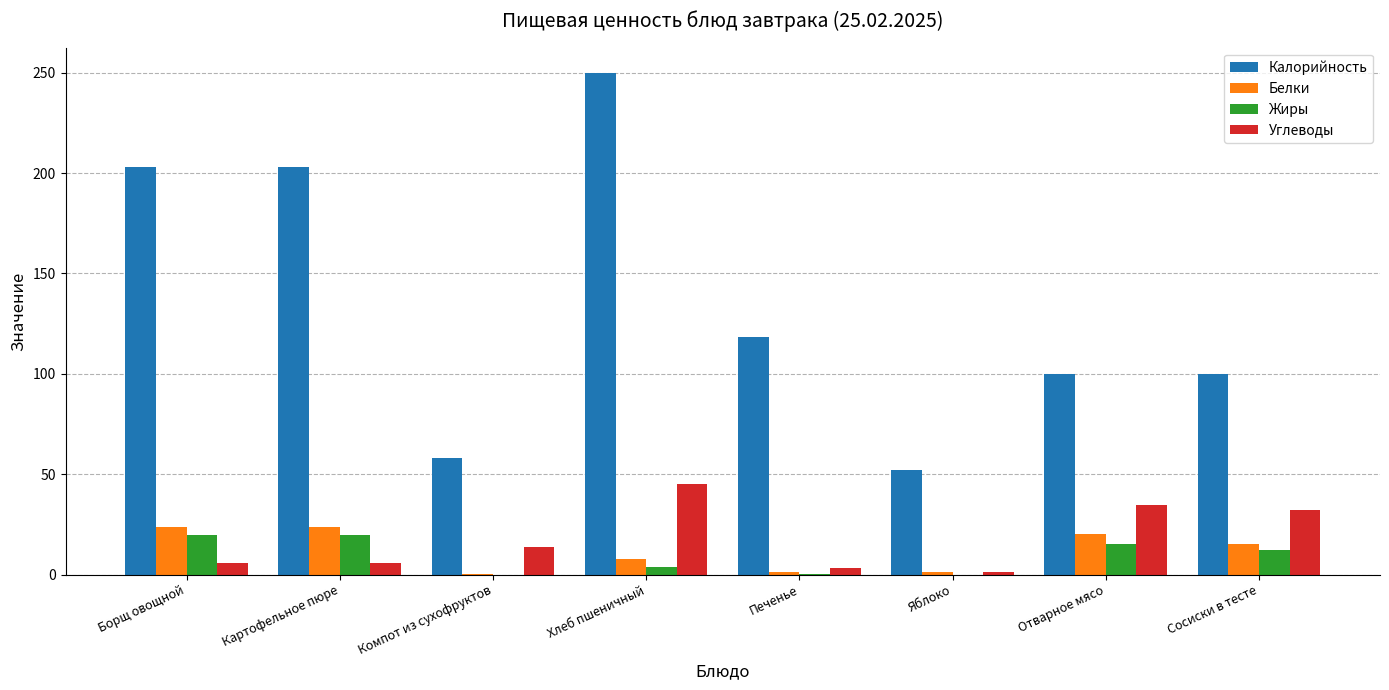

What is the sum of all Углеводы values?

141.9